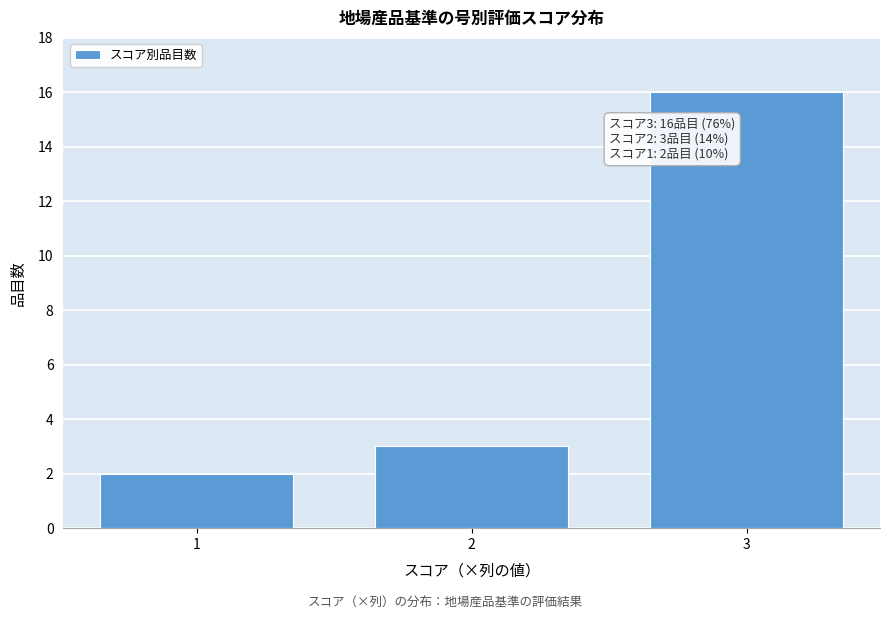

Reading left to right, extract all data points from this chart.

1=2	2=3	3=16